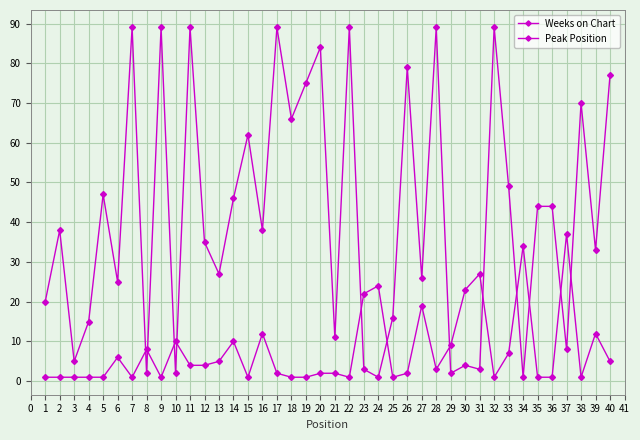

The value of Weeks on Chart at 35 is 11. True or false?

False